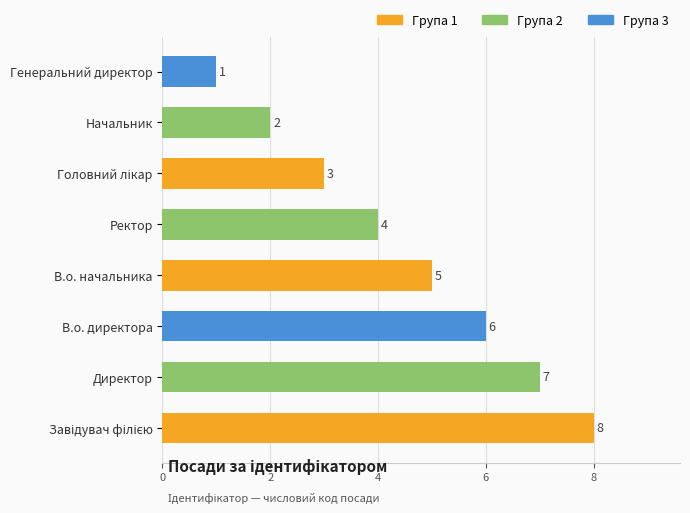

How many data points are less than 5?

4